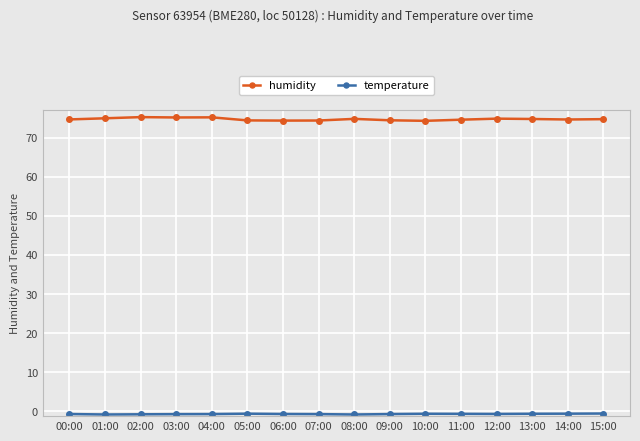

Which series has the widest spread of values?

humidity